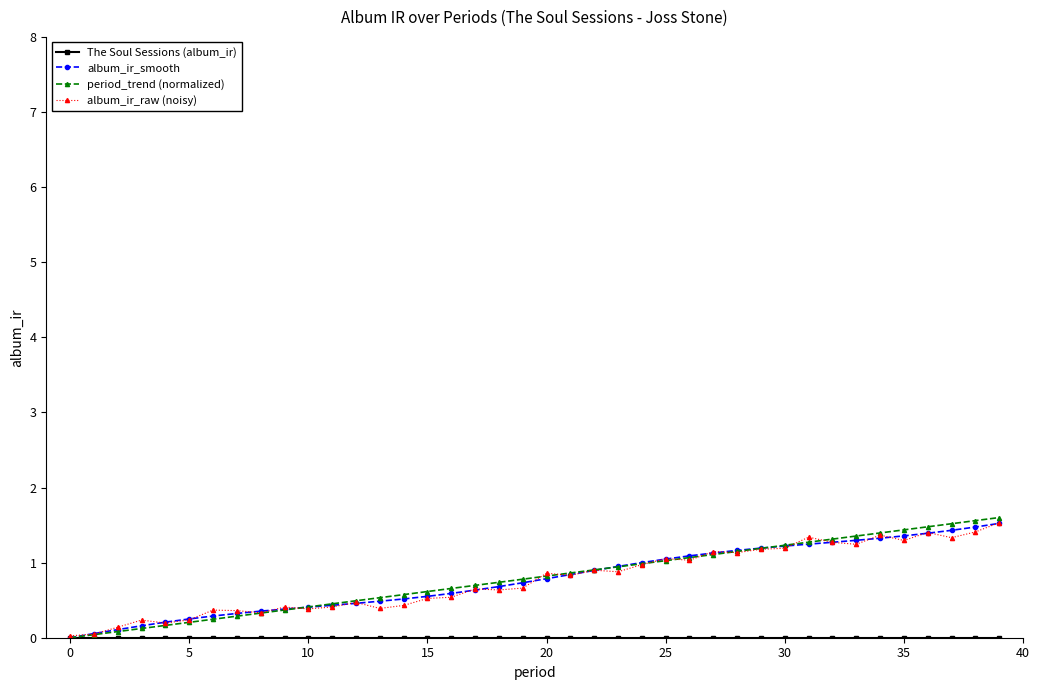

What is the value of the album_ir_smooth point at the 29th from the left?

1.2